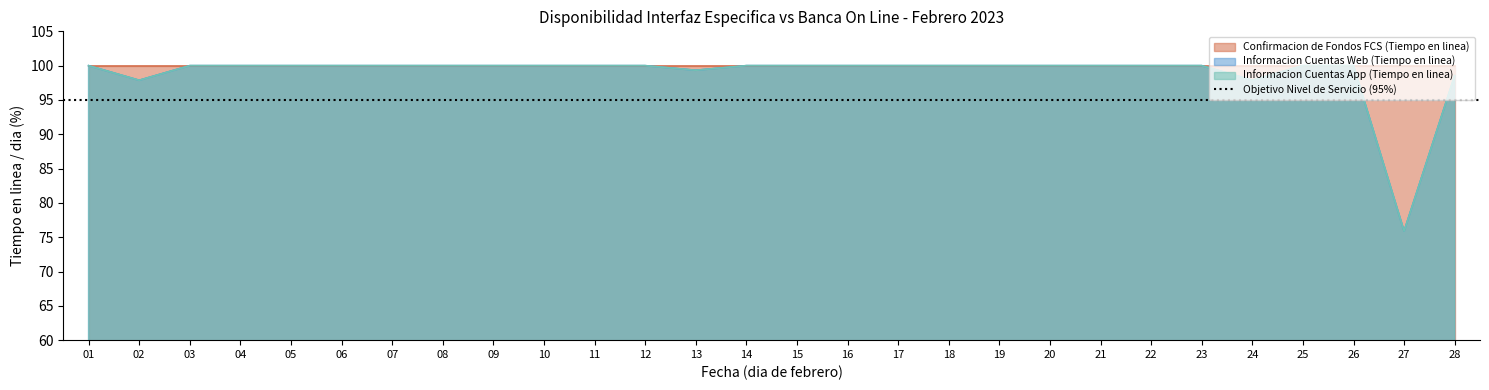

How many data points does each series have?

28